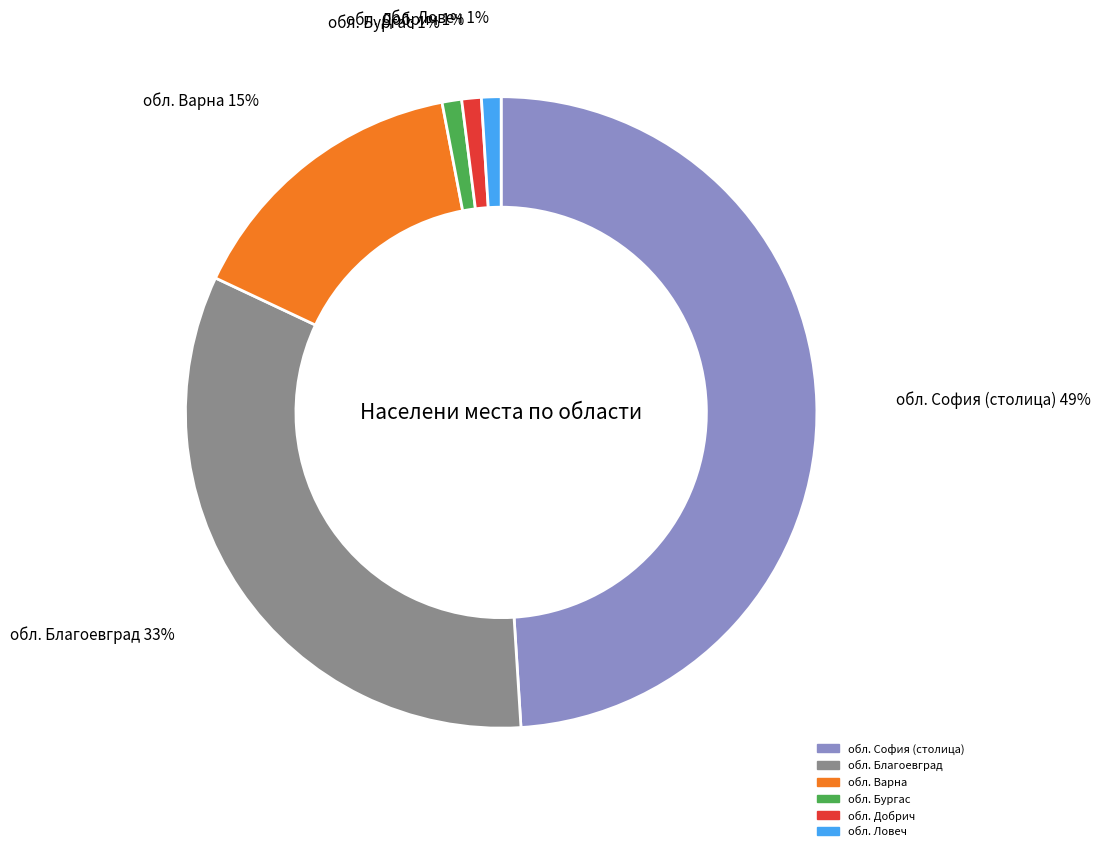

How many segments does this pie chart have?

6